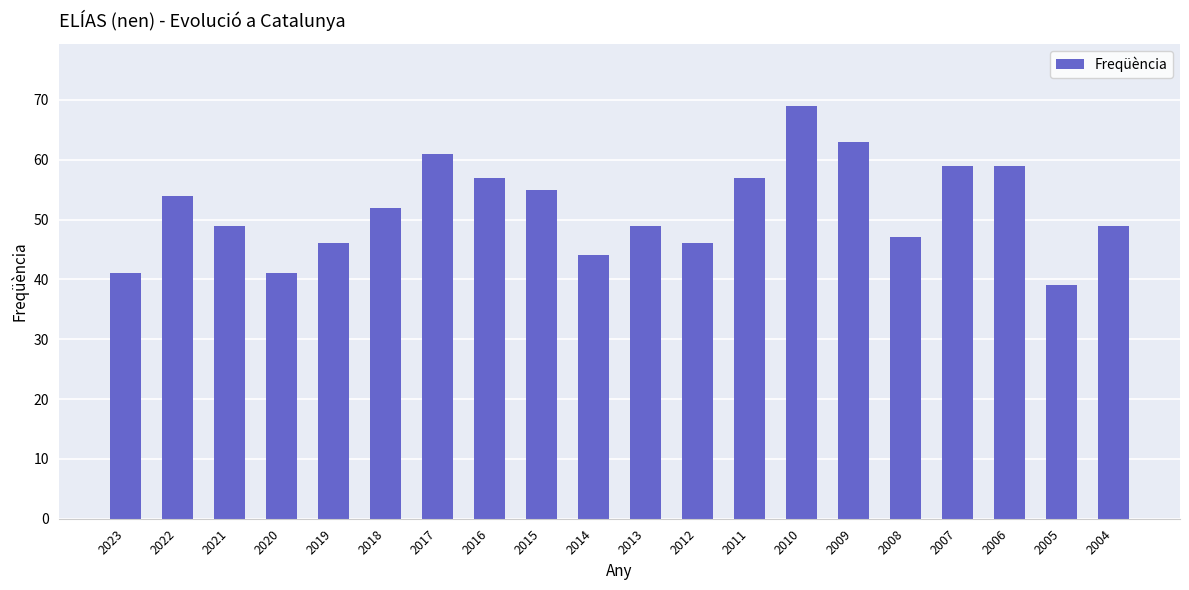

Is it true that the value at 2006 is 93?

False